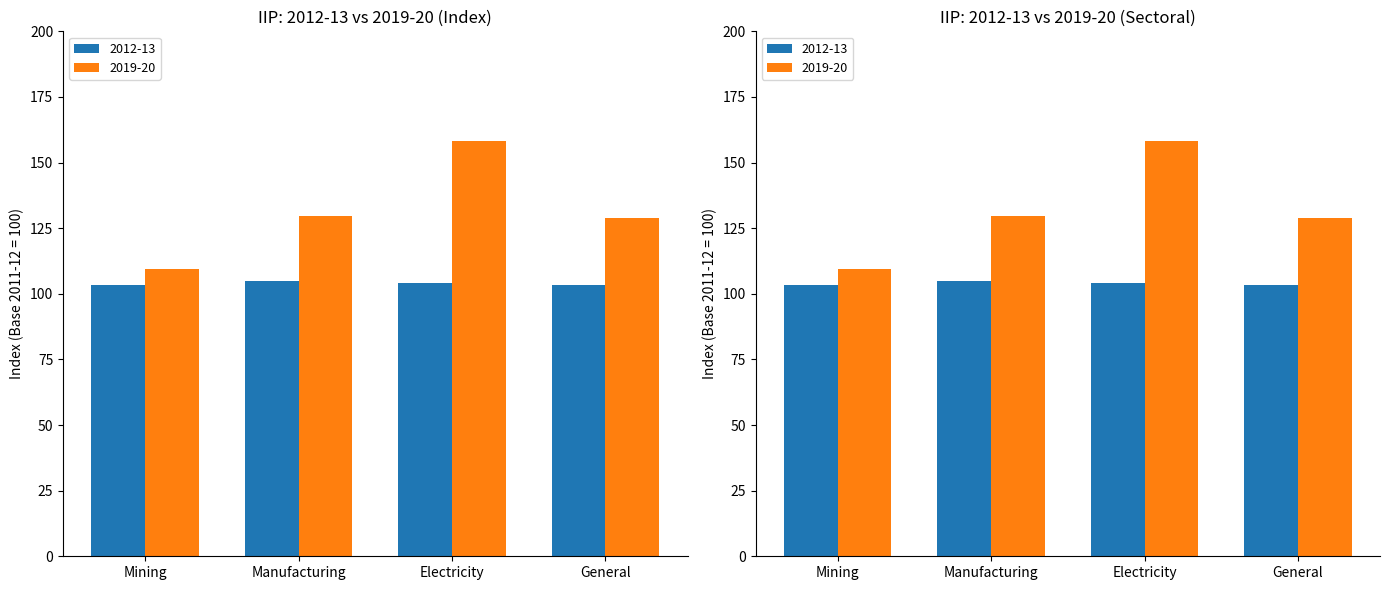

At how many categories does at least one series exceed 118?

3